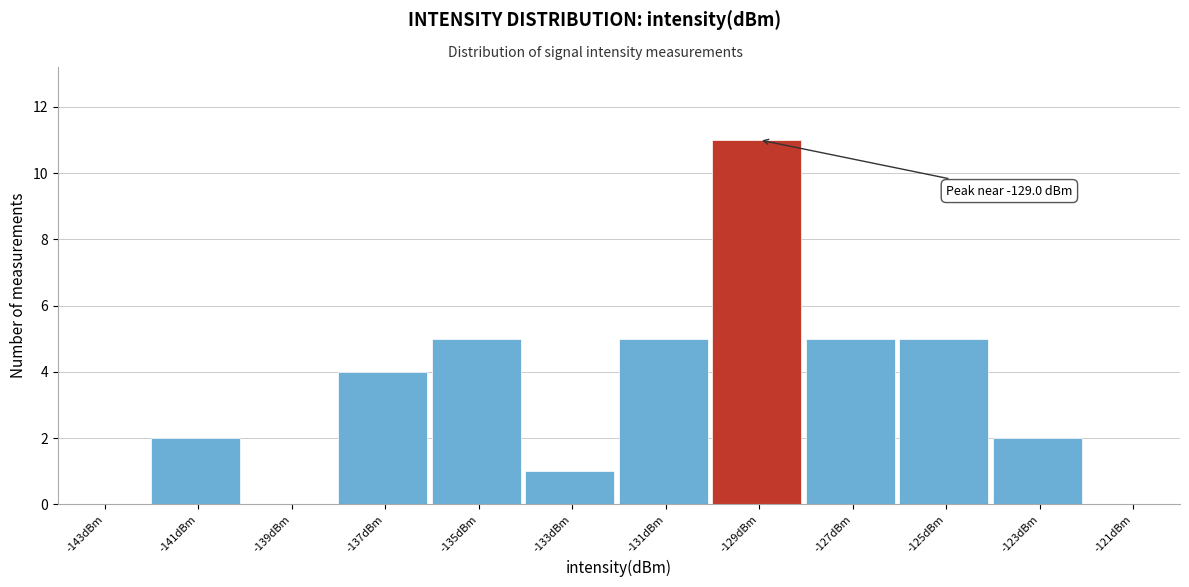

Over which range of the x-axis is the bar tallest?

-130 to -128